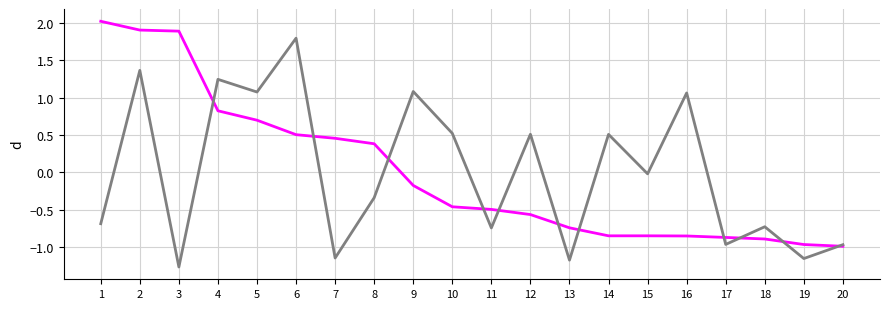

What is the total value across all series at 20?

-2.0